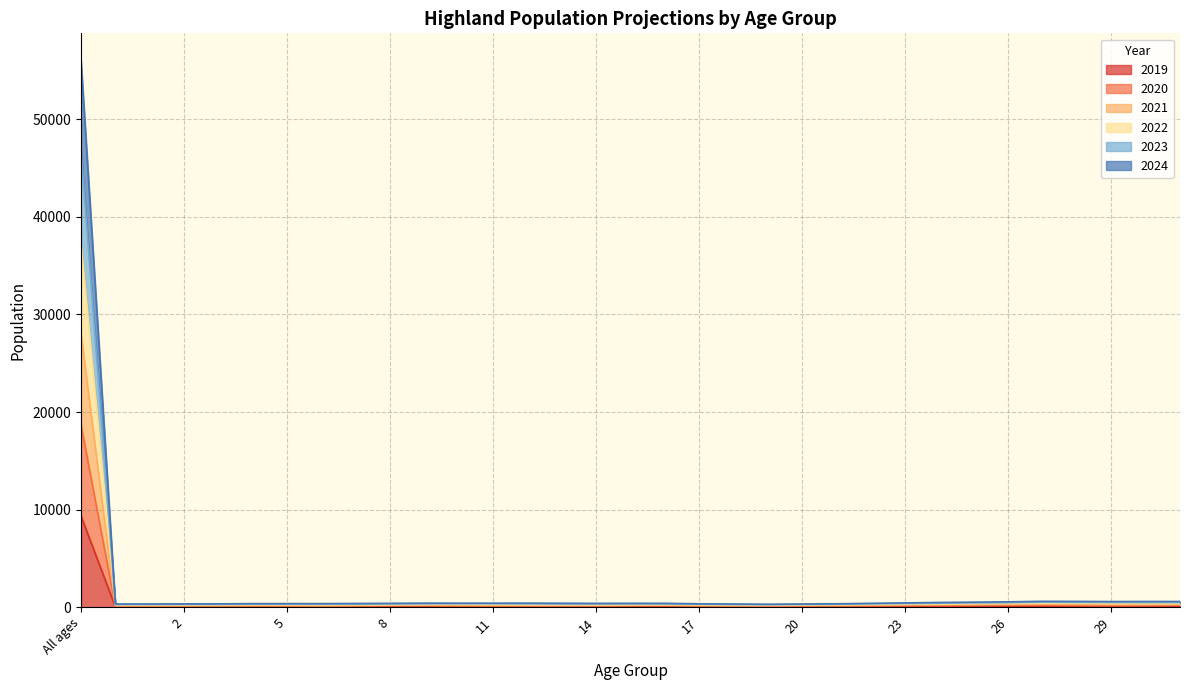

Between 21 and 20, which is larger?

20